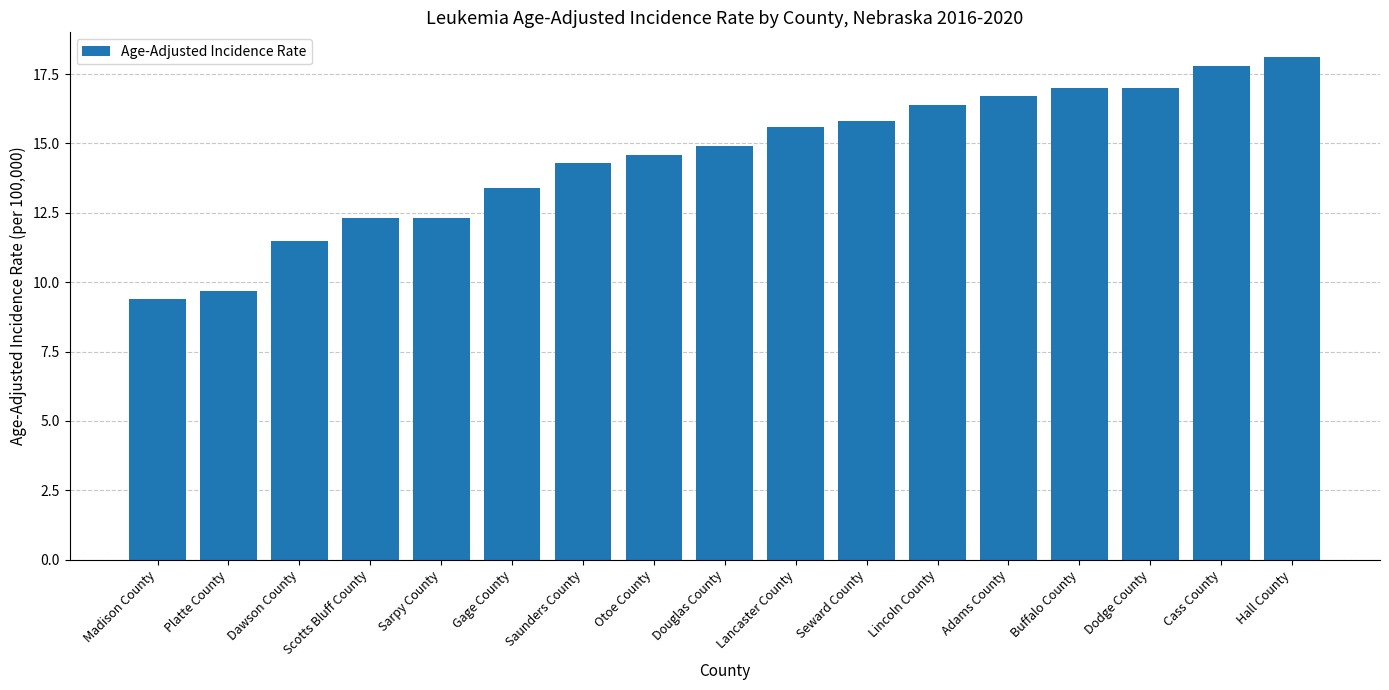

What is the label of the 1st bar from the left?

Madison County